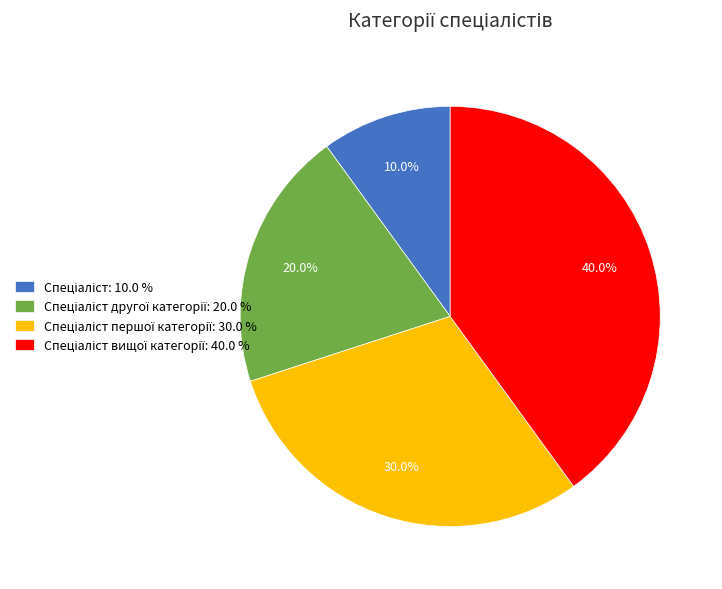

How many segments does this pie chart have?

4